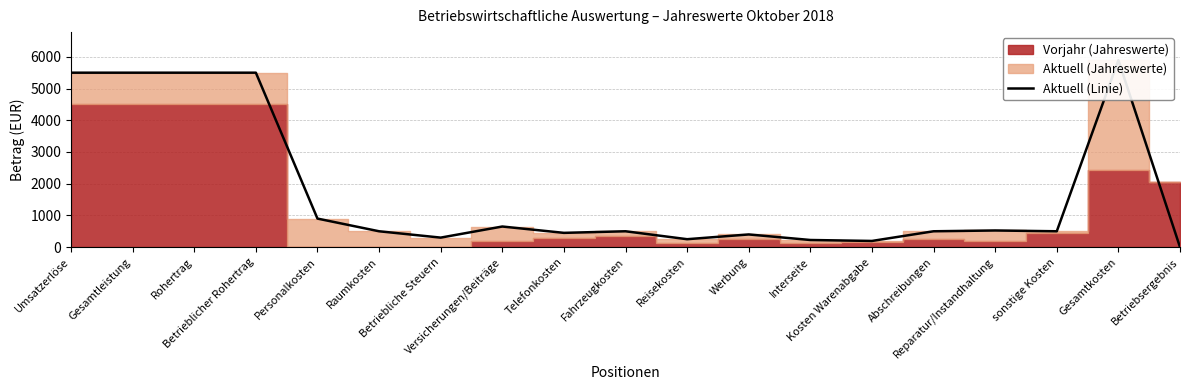

Read the value at Telefonkosten.

450